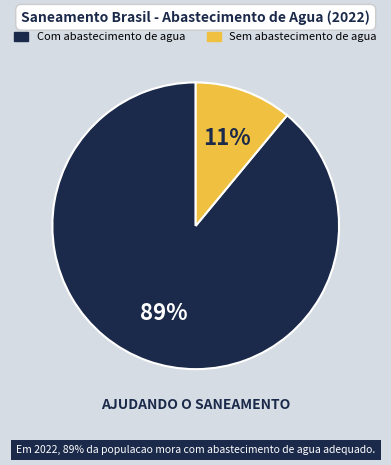

To the nearest percent, what is the average slice percentage?

50%